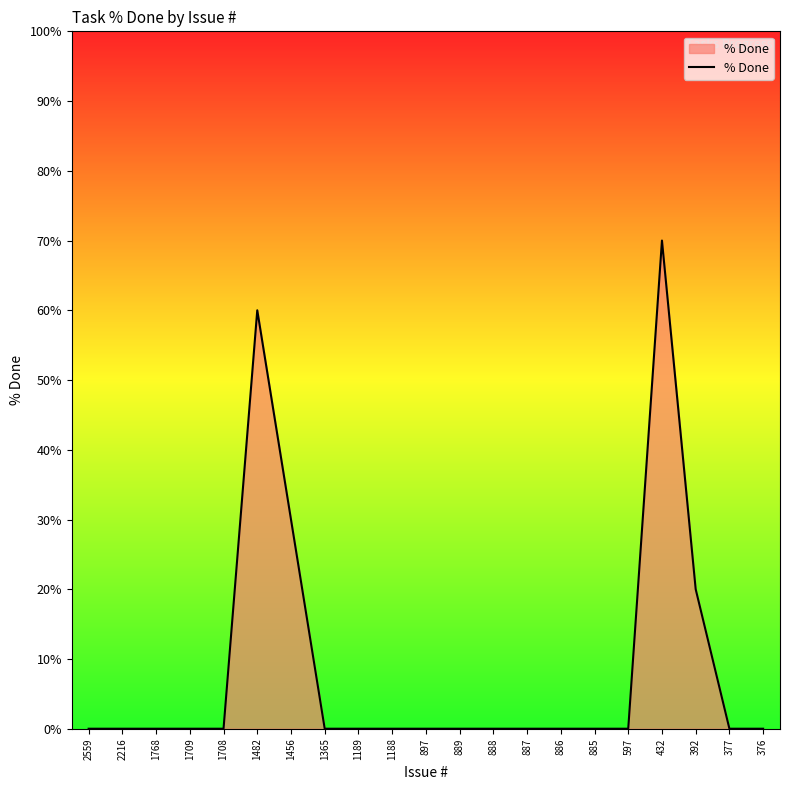

Is it true that the value at 2216 is 0?

True